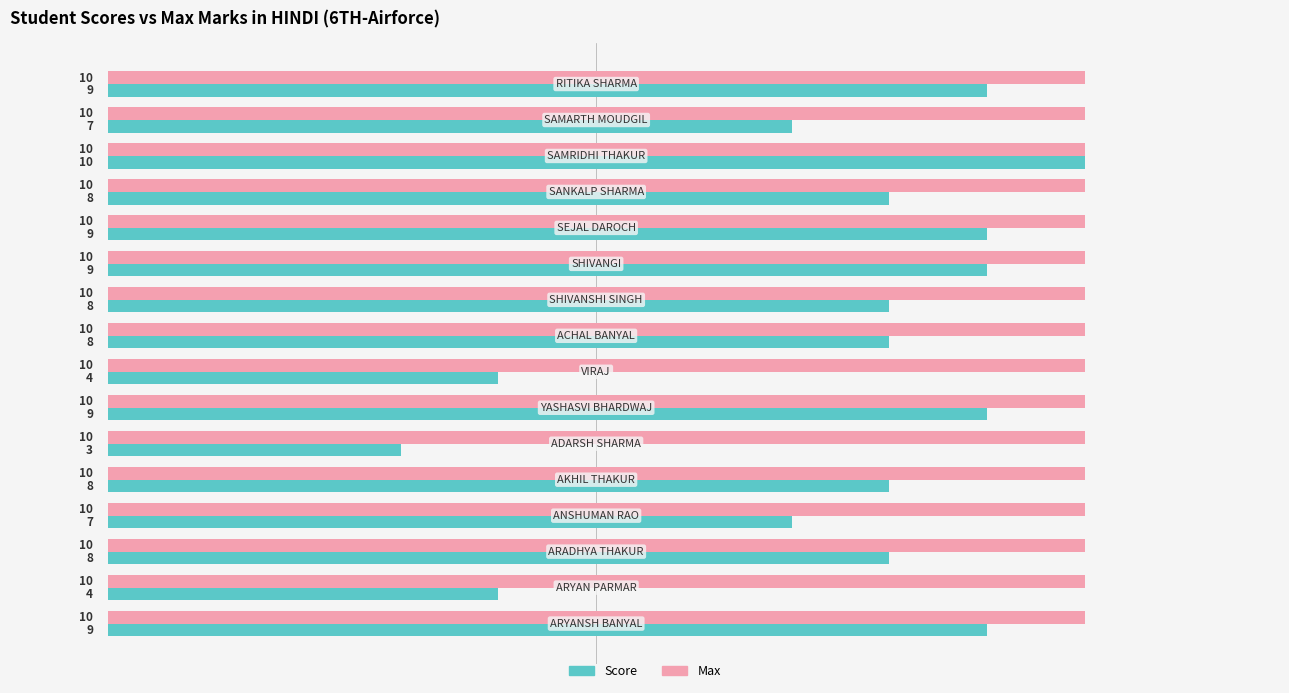

At how many categories does at least one series exceed 4?

16